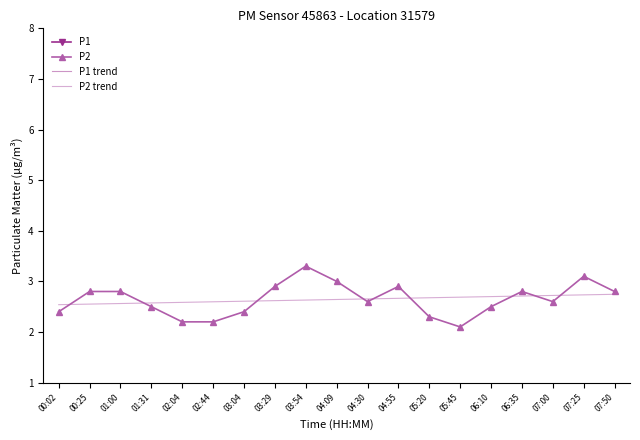

Is the value of P2 at 03:54 greater than the value of P2 trend at 02:04?

Yes